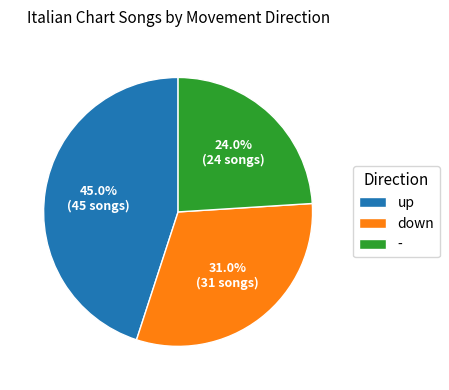

The - slice represents 24% of the pie. True or false?

True